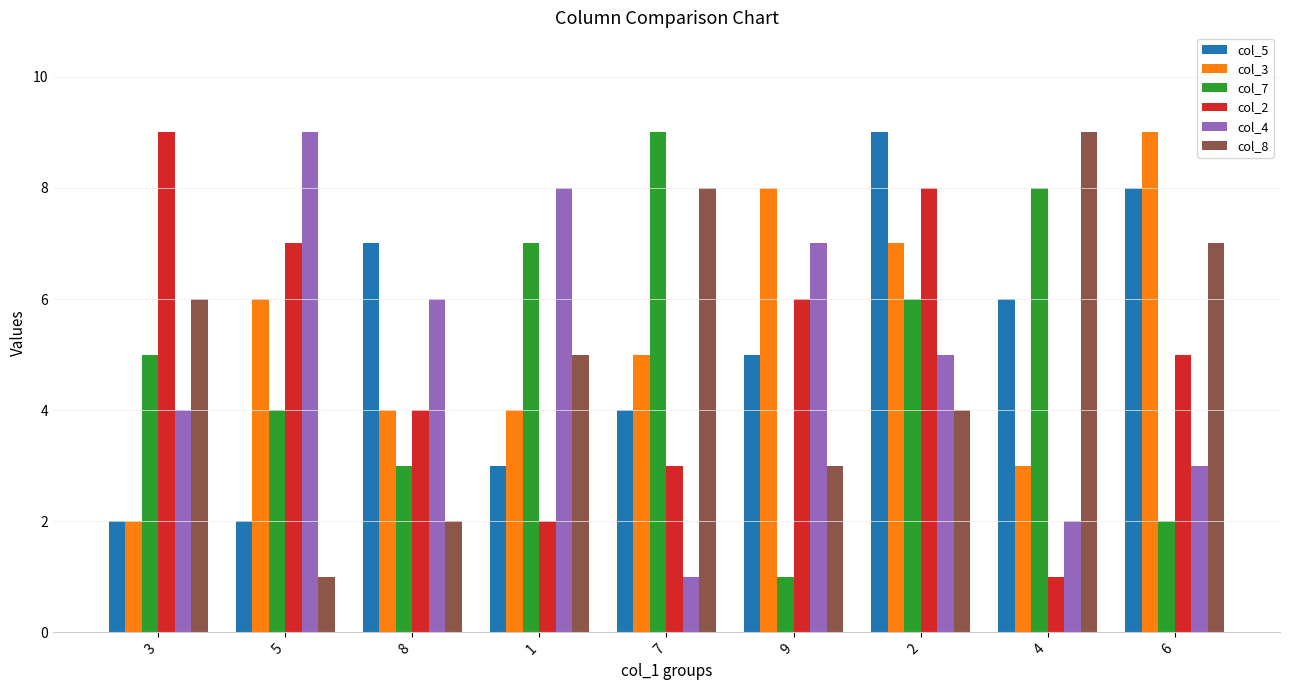

At how many categories does at least one series exceed 3?

9